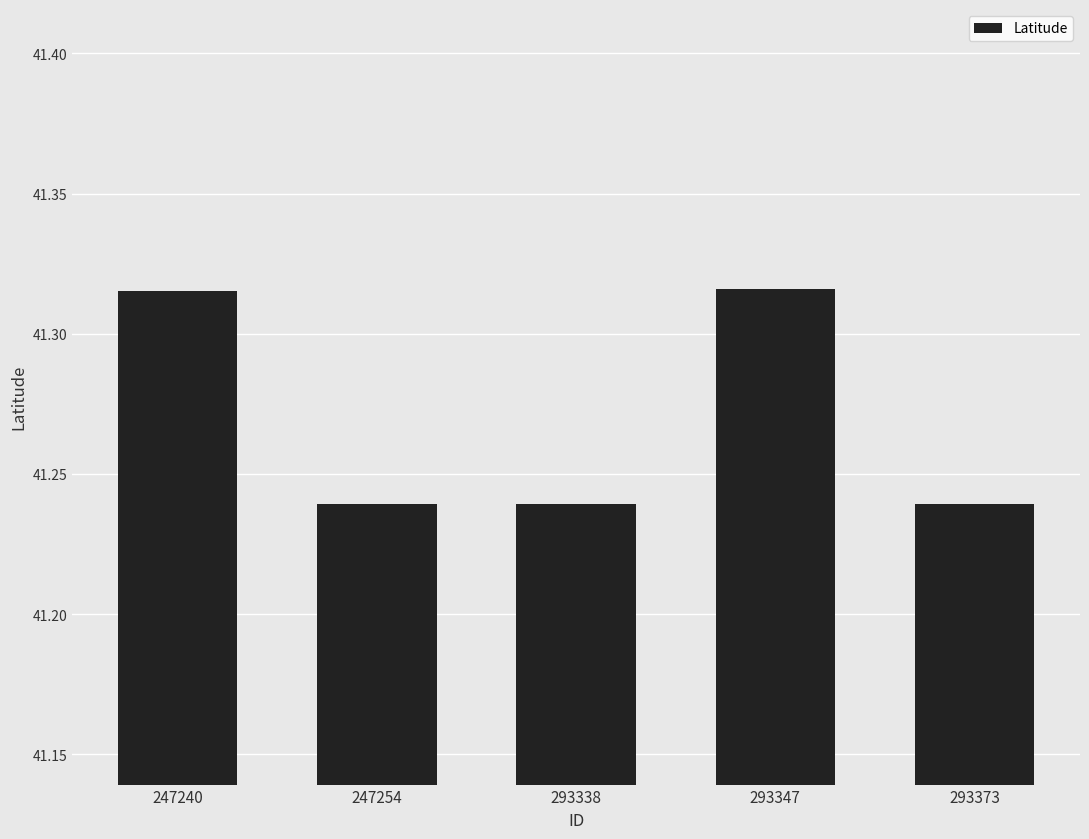

Count the values in the range 41 to 42.

5